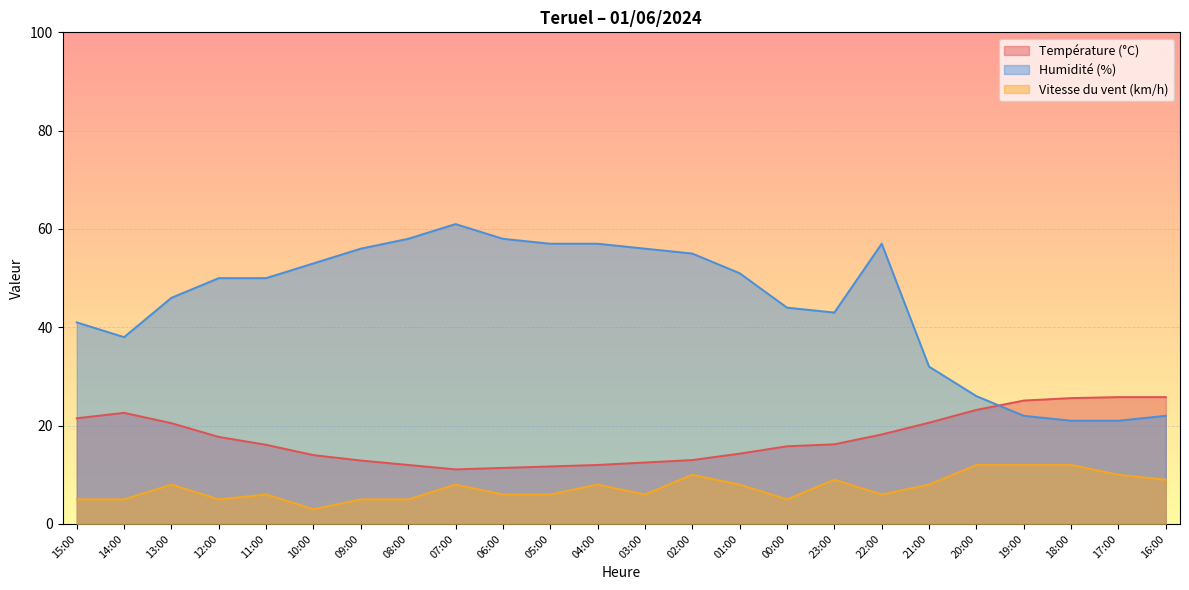

How many values in the Vitesse du vent (km/h) series exceed 8?

7